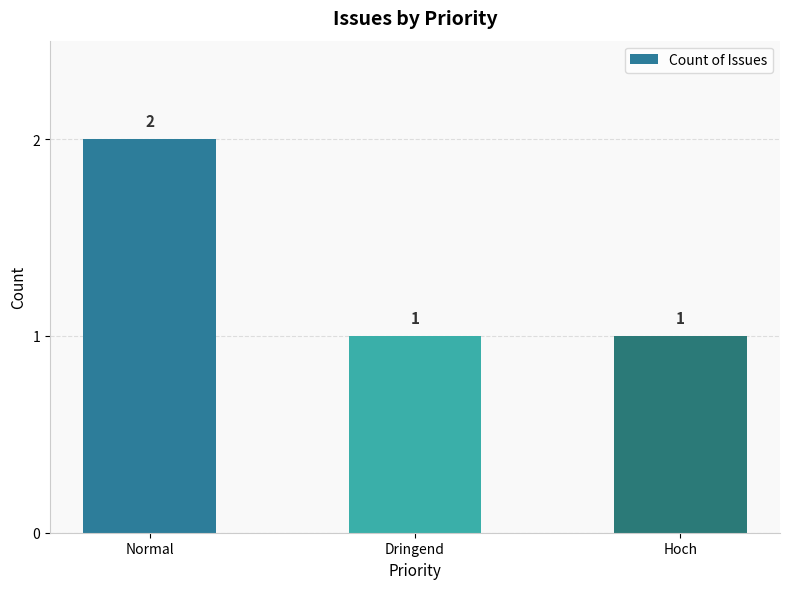

Reading right to left, what are all the values shown in this chart?

Hoch=1	Dringend=1	Normal=2